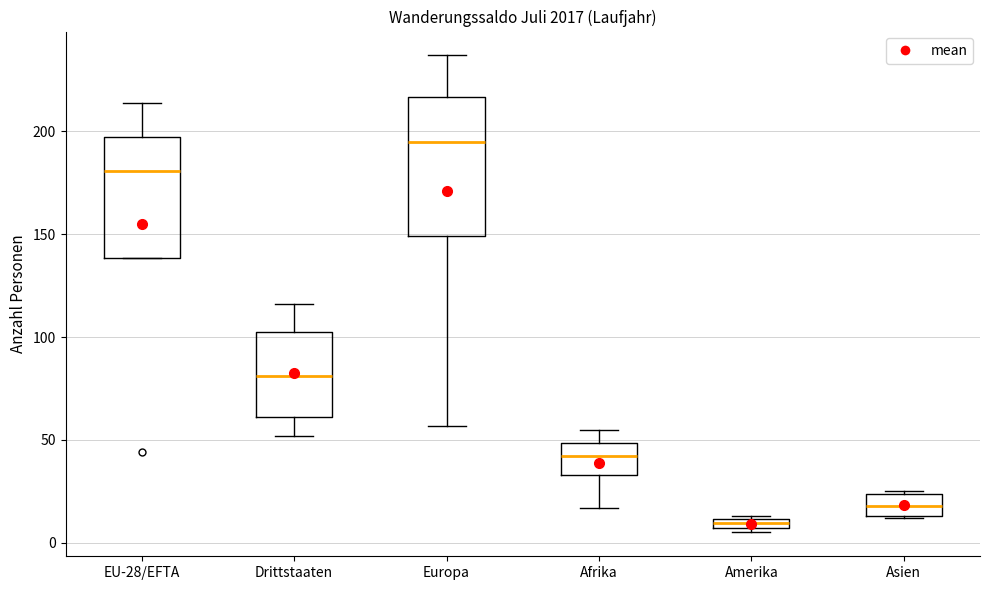

Where does the median line of the box for Europa sit on the y-axis? The values are not printed on the chart, so give them approximately, as read against the axis.

195